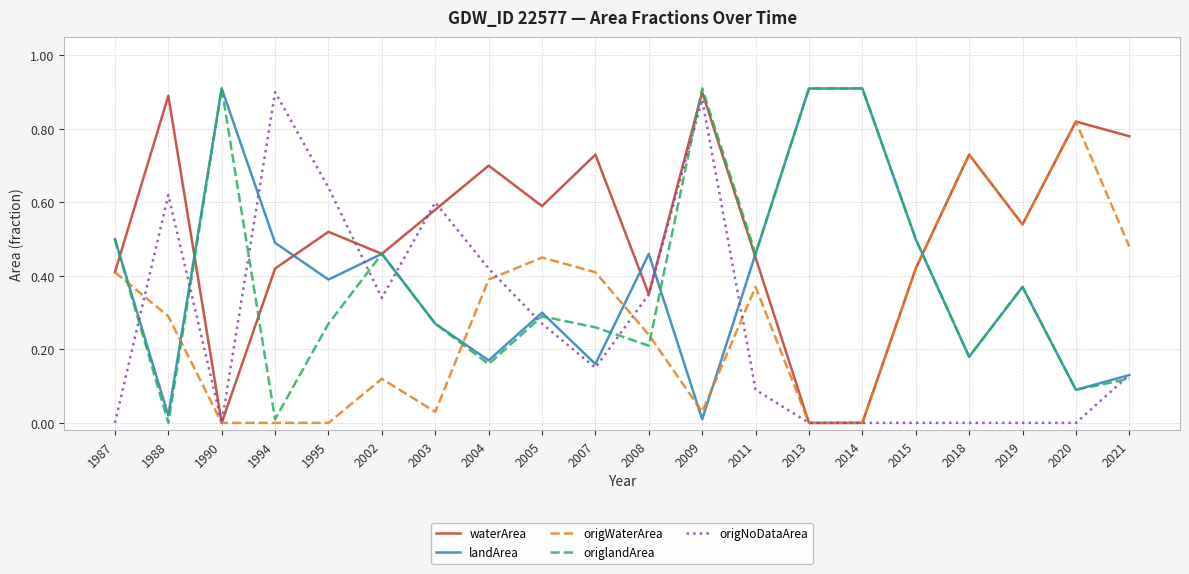

At which category is the sum across all series the highest?

2009